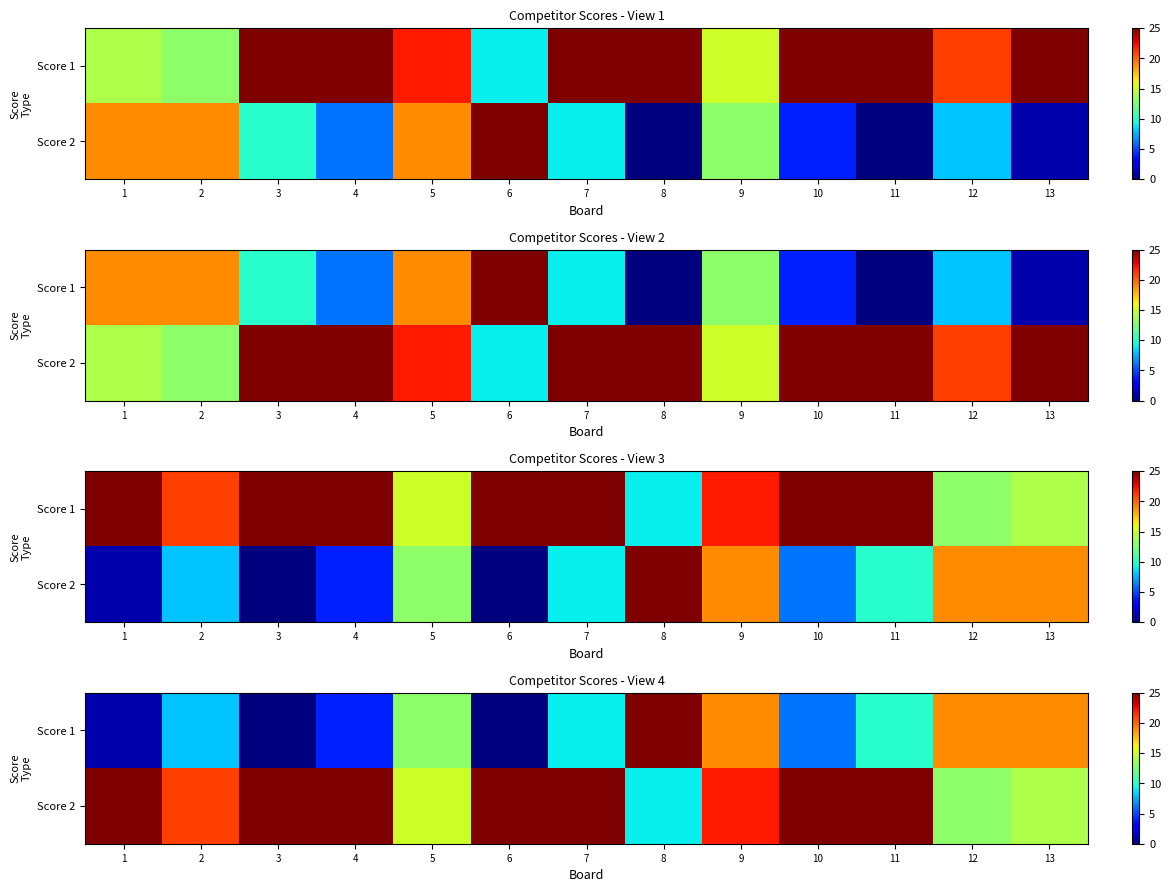

The value of Score 2 at 13 is 24. True or false?

False